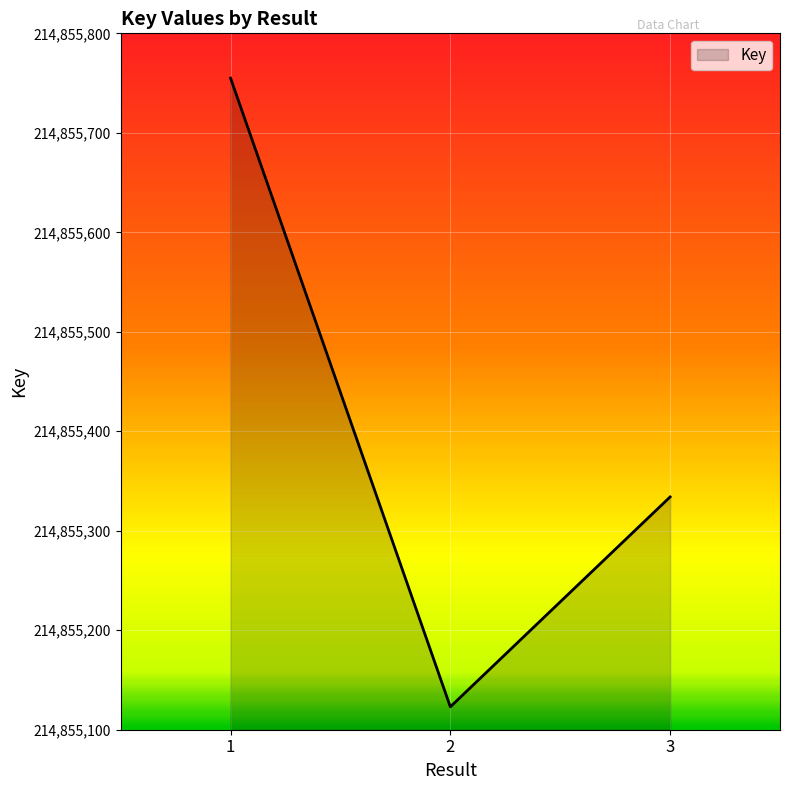

The chart shows a value of 214855123 at 2. True or false?

True